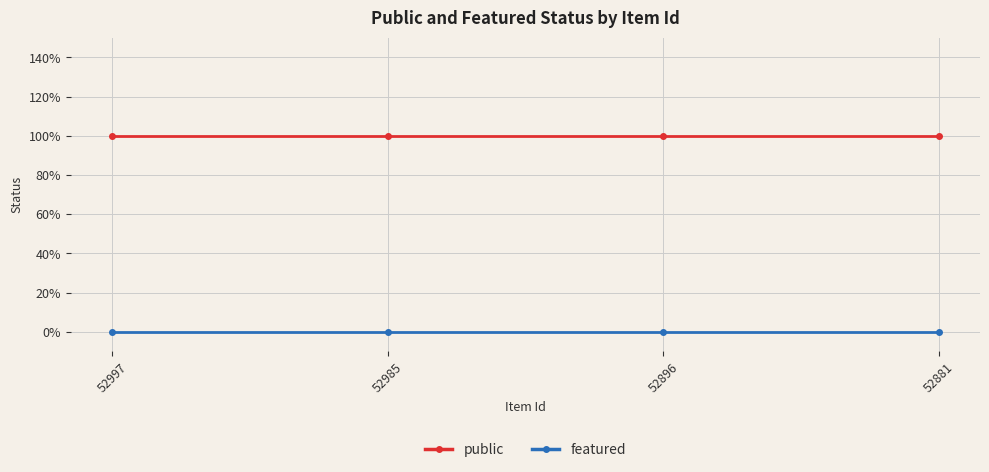

Does the chart have visible grid lines?

Yes